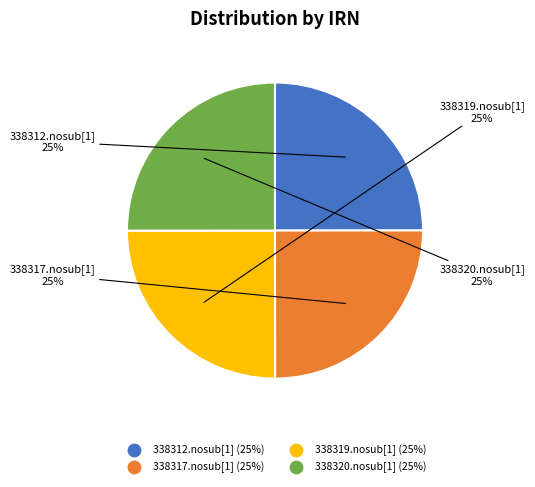

Is there a majority slice in this chart?

No